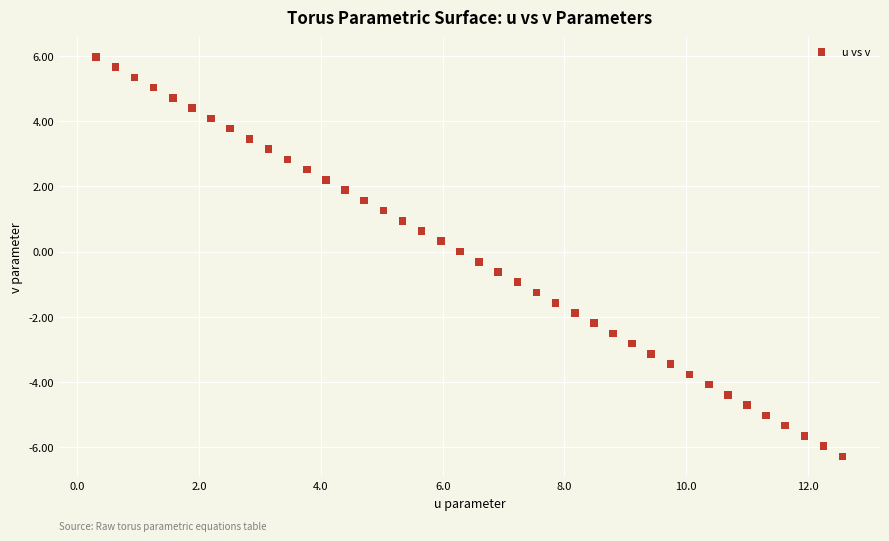

What is the range of Y values (max minus min)?

12.3